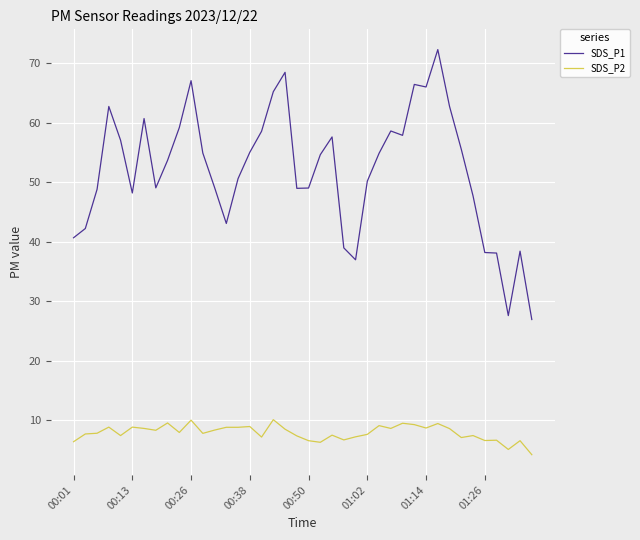

Is this an area chart (filled region under the line)?

No